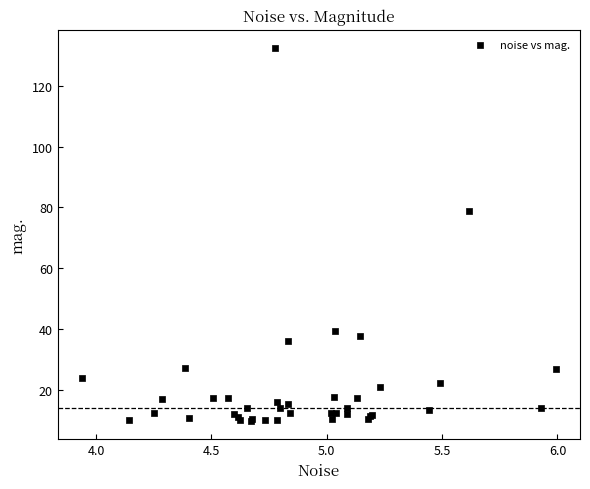

What Y value in the scatter plot is closest to 71?

78.7